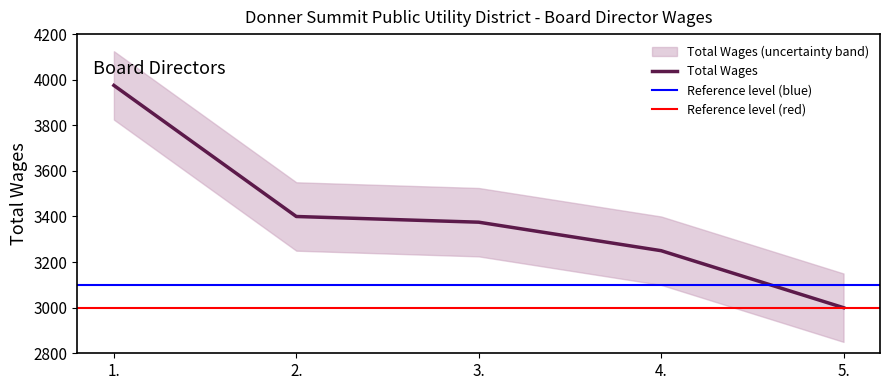

What is the average value?

3400